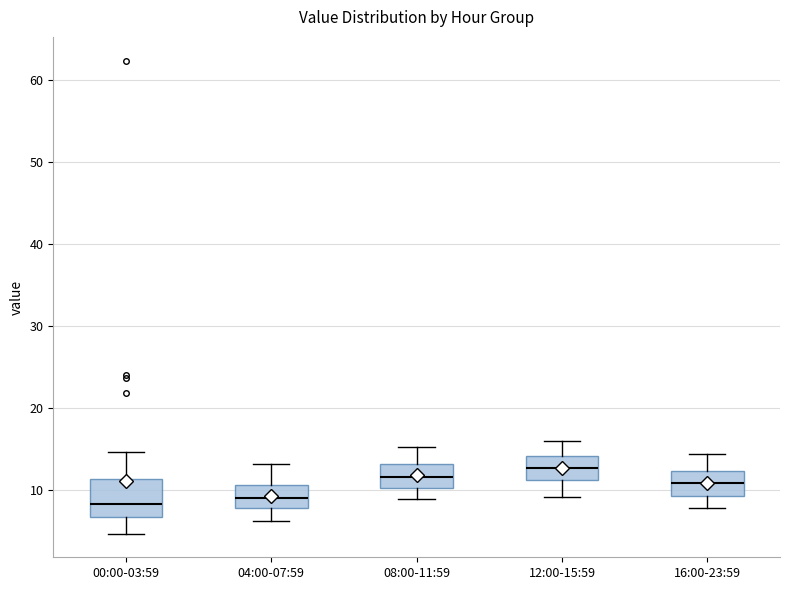

Reading left to right, transcribe this box plot: for each box, give where its median line is, the range the box spans, and where its two whiskers end, as read against the y-axis. The values are not printed on the chart, so give them approximately, as read against the axis.

00:00-03:59: median 8, box 7 to 11, whiskers 5 to 15
04:00-07:59: median 9, box 8 to 11, whiskers 6 to 13
08:00-11:59: median 12, box 10 to 13, whiskers 9 to 15
12:00-15:59: median 13, box 11 to 14, whiskers 9 to 16
16:00-23:59: median 11, box 9 to 12, whiskers 8 to 14